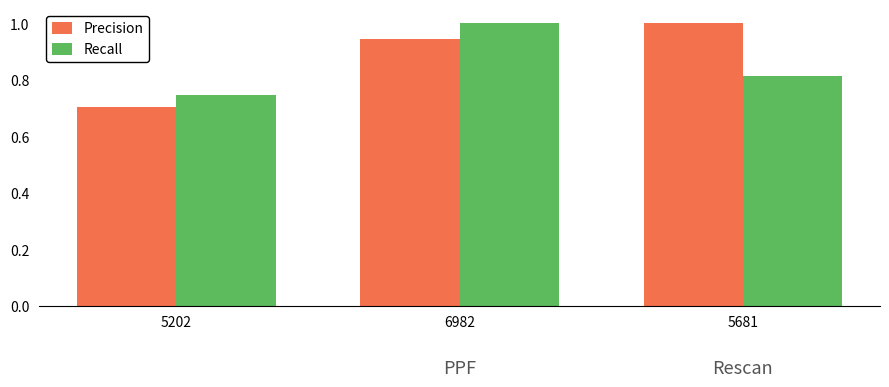

What position from the left is 5681?

3